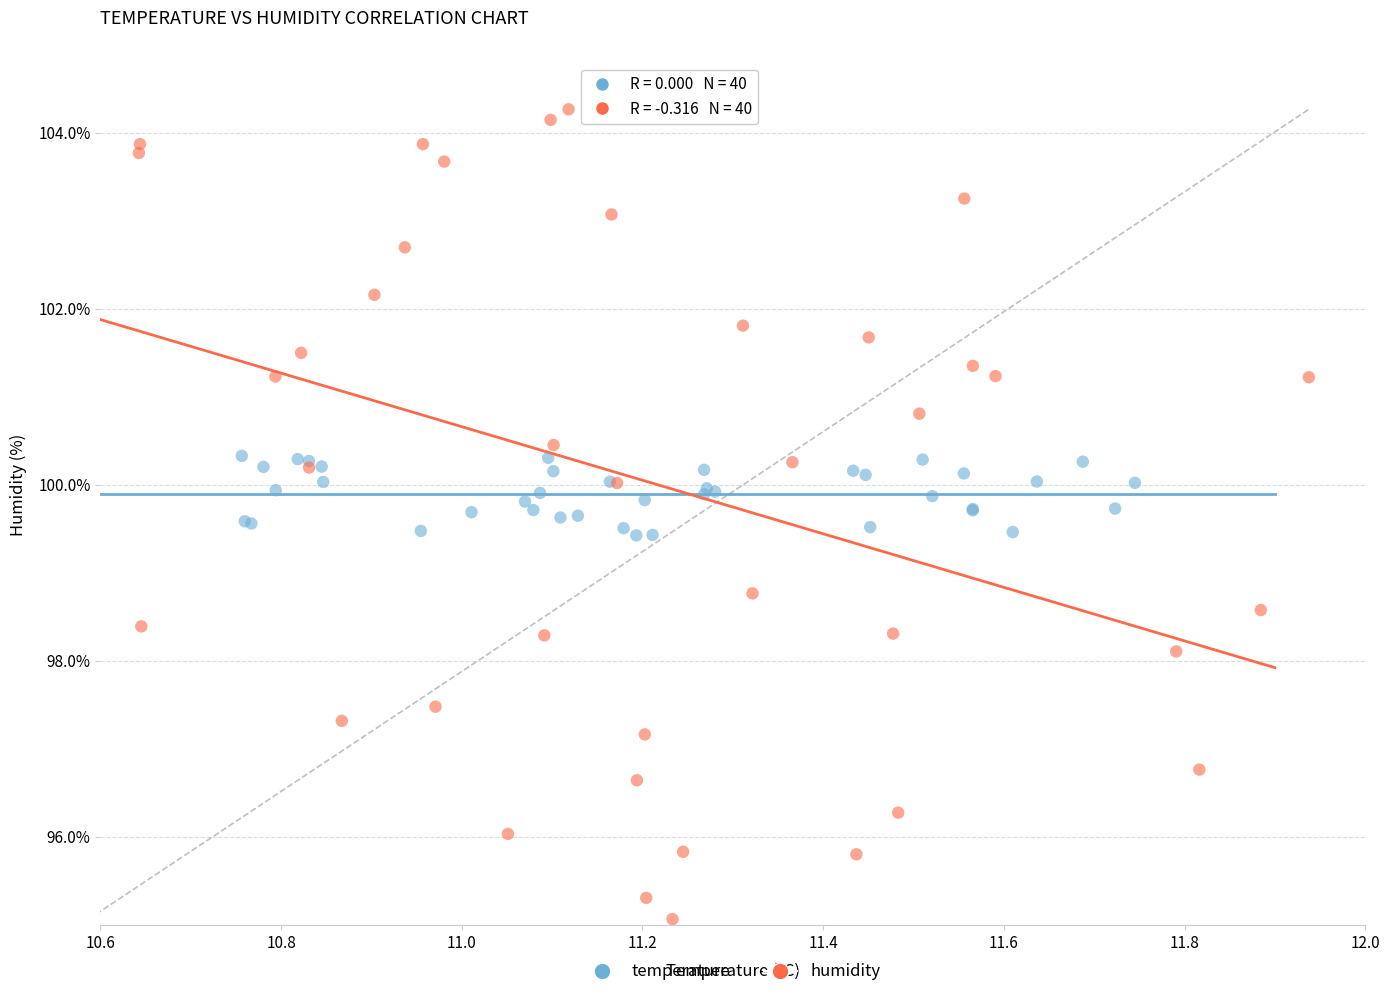

What are all the series names shown in the legend?

temperature, humidity